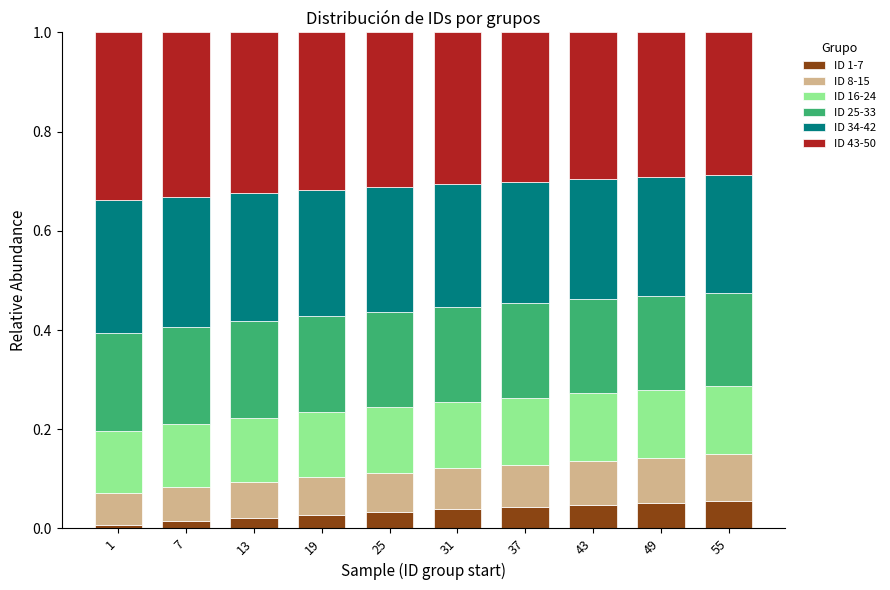

The value of ID 1-7 at 55 is 0.0. True or false?

False